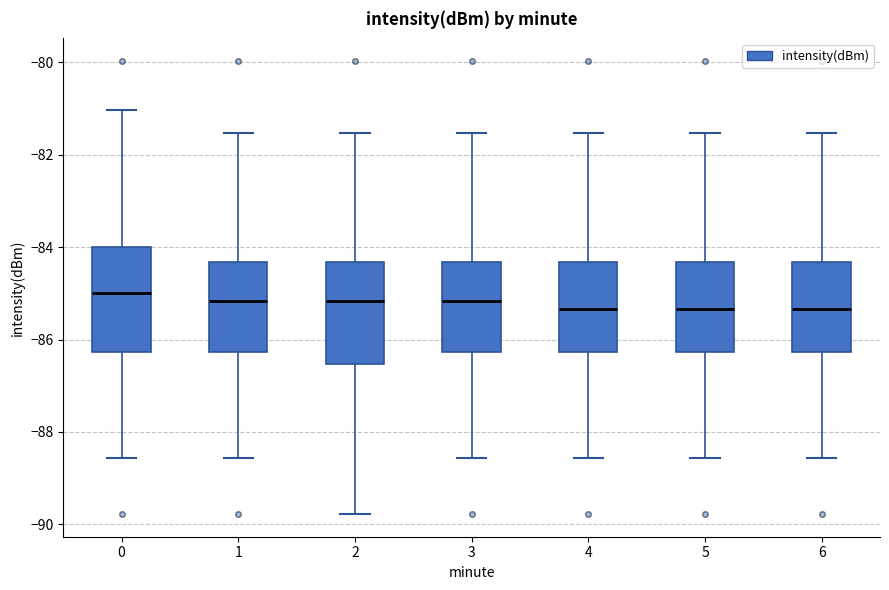

Reading left to right, read every box against the y-axis: the position of its median line, the range the box covers, and the ends of its whiskers. The values are not printed on the chart, so give them approximately, as read against the axis.

0: median -85.0, box -86.2 to -84.0, whiskers -88.6 to -81.0
1: median -85.2, box -86.2 to -84.4, whiskers -88.6 to -81.6
2: median -85.2, box -86.6 to -84.4, whiskers -89.8 to -81.6
3: median -85.2, box -86.2 to -84.4, whiskers -88.6 to -81.6
4: median -85.4, box -86.2 to -84.4, whiskers -88.6 to -81.6
5: median -85.4, box -86.2 to -84.4, whiskers -88.6 to -81.6
6: median -85.4, box -86.2 to -84.4, whiskers -88.6 to -81.6